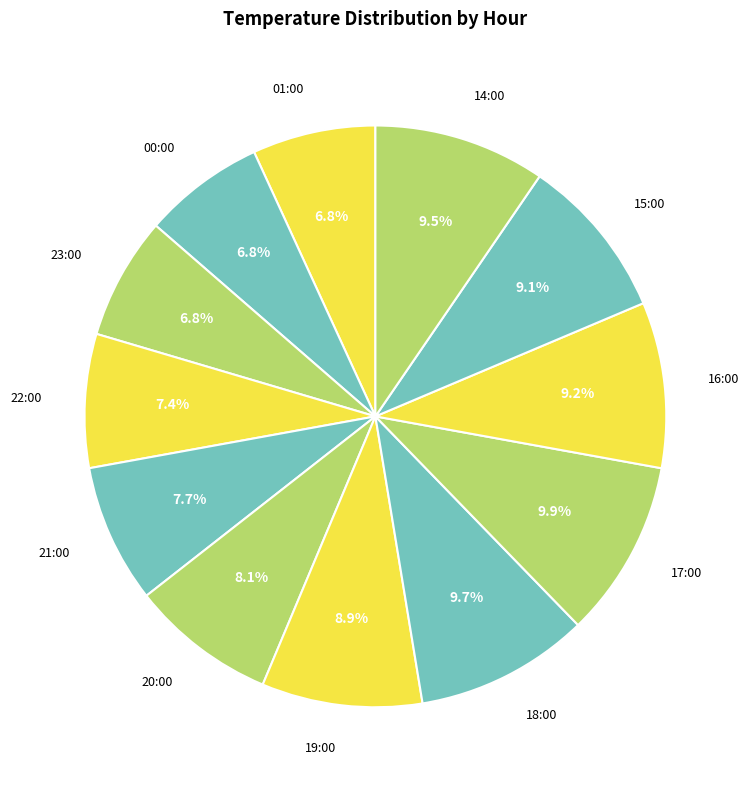

Which has a higher value, 23:00 or 22:00?

22:00